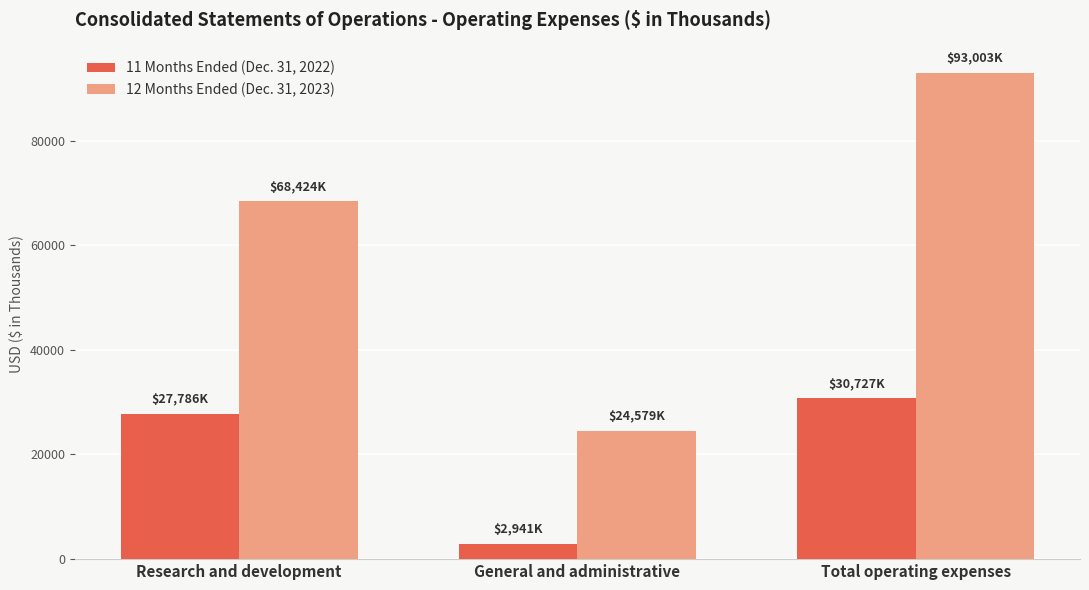

Rank the series by their maximum value, from highest to lowest.

12 Months Ended (Dec. 31, 2023), 11 Months Ended (Dec. 31, 2022)